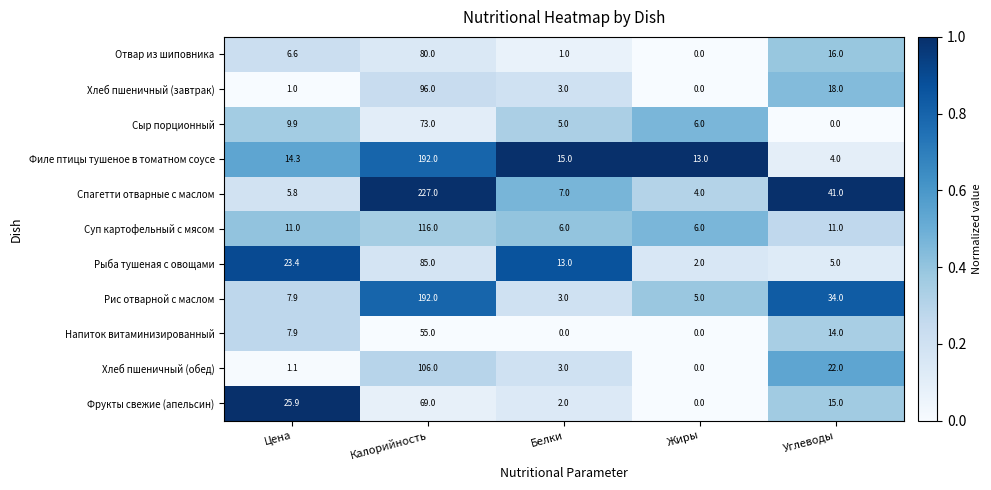

At which label does Отвар из шиповника reach its minimum?

Жиры